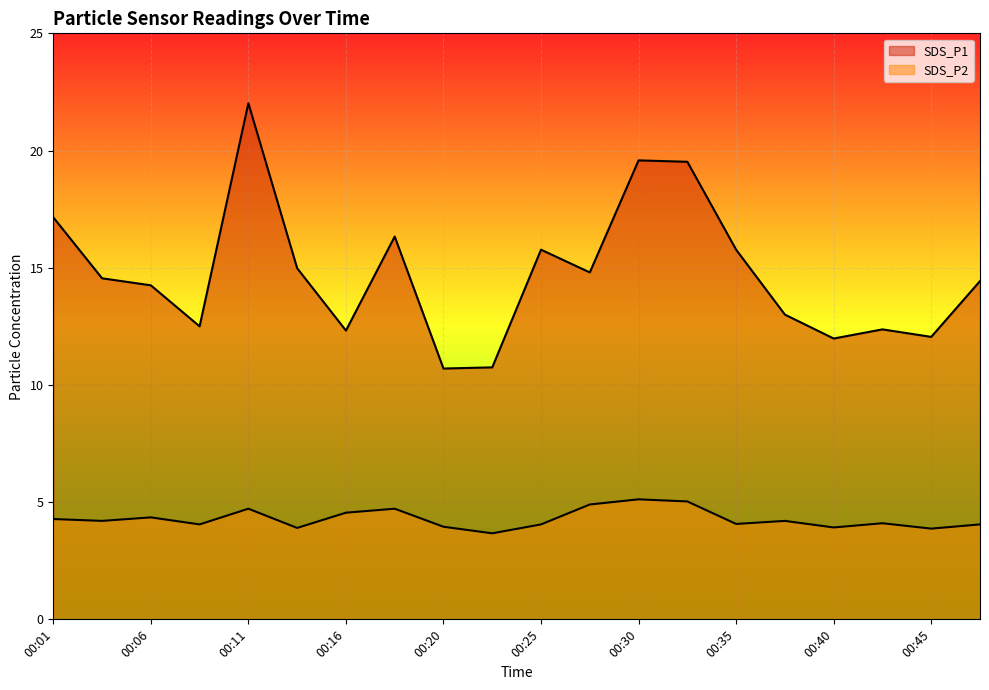

What is the spread (max minus min) of values at 00:08?

8.4